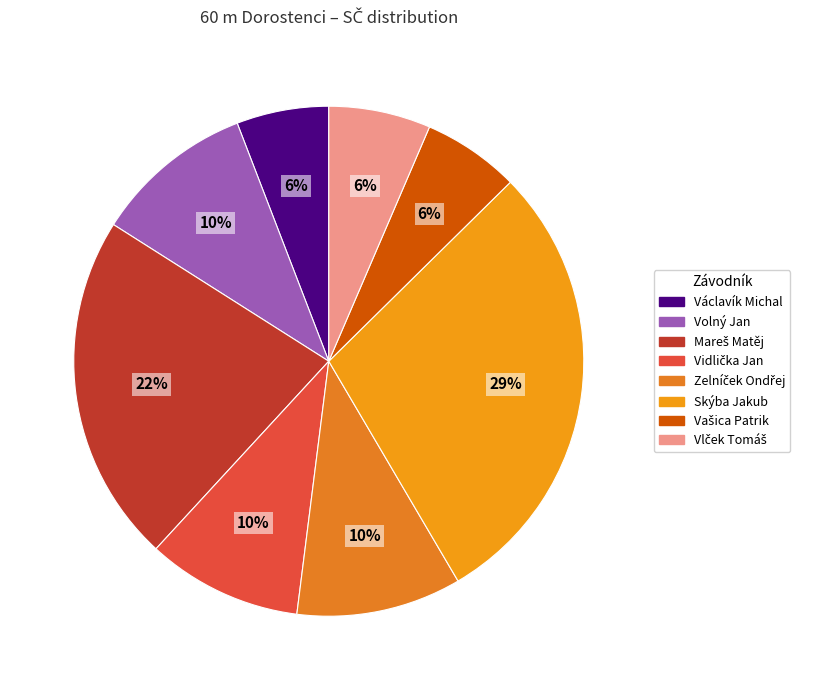

Combined, do Skýba Jakub and Vlček Tomáš account for over 50%?

No